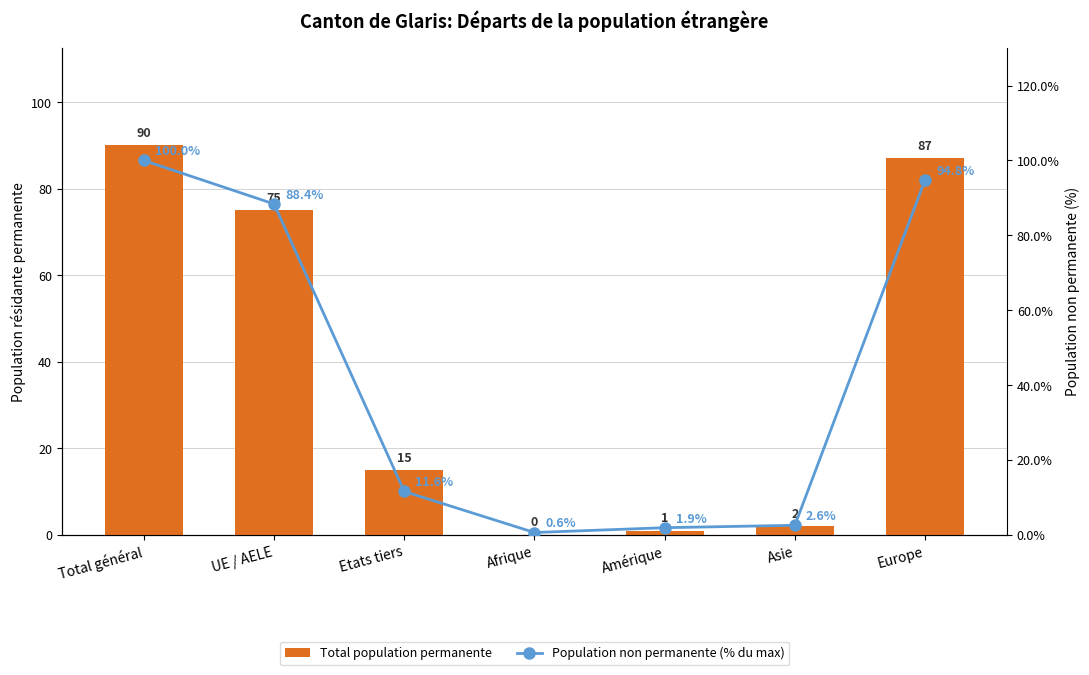

At which label does Population non permanente (% du max) reach its peak?

Total général